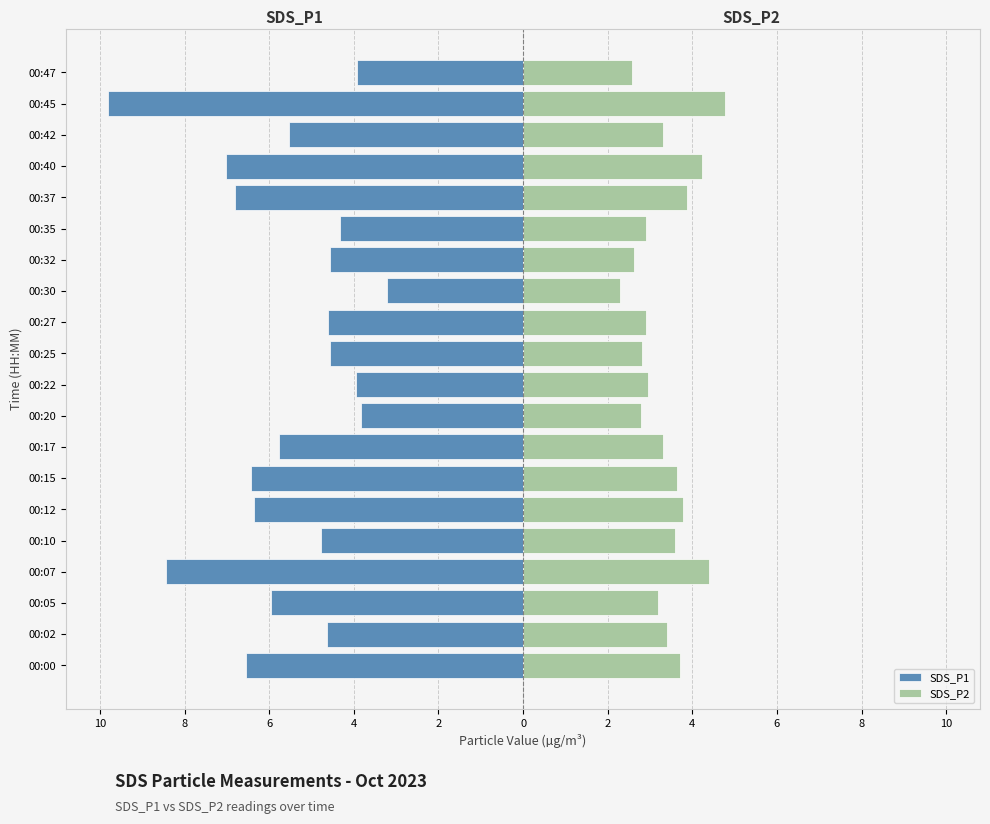

What are all the series names shown in the legend?

SDS_P1, SDS_P2